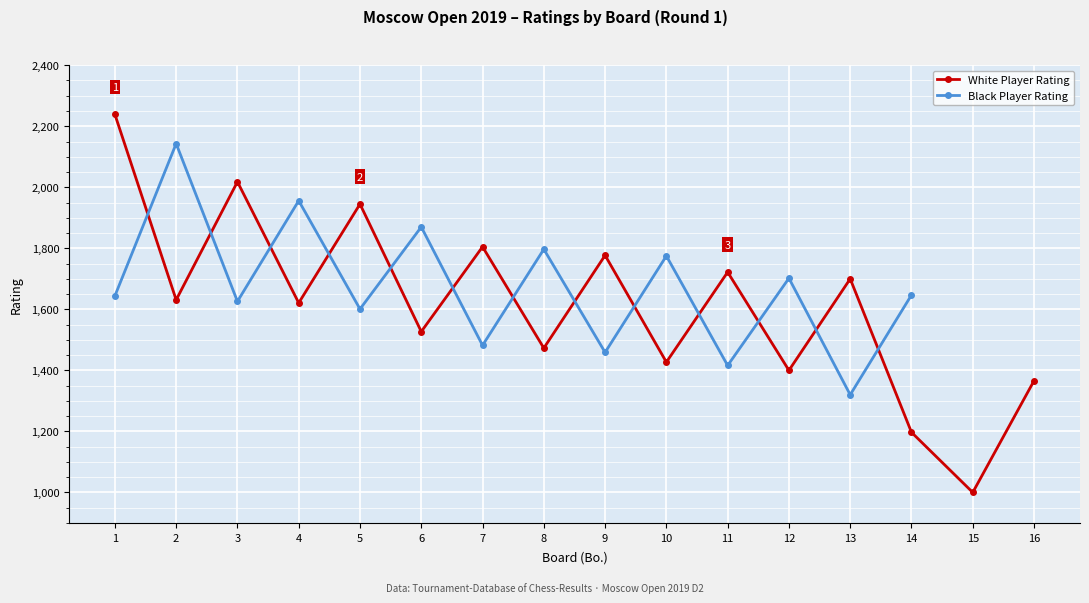

What value does the data have at 12, to the nearest 10?

1400